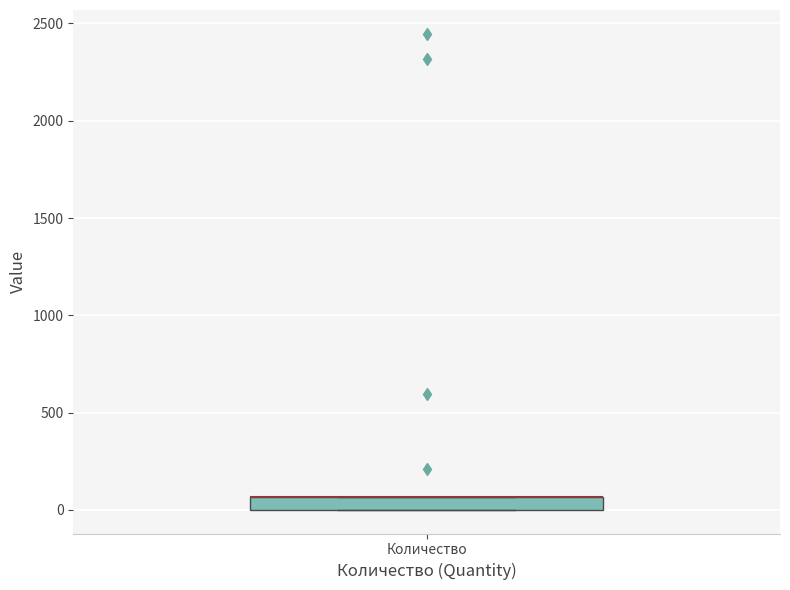

Where is the upper edge of the box for Количество on the y-axis? The values are not printed on the chart, so give them approximately, as read against the axis.

50